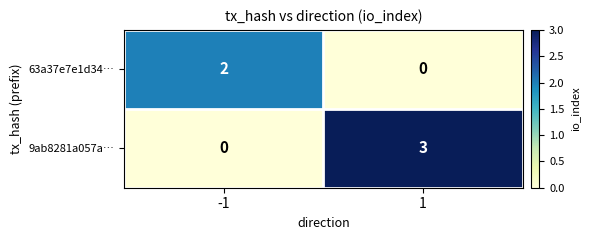

What is the total value across all series at -1?

2